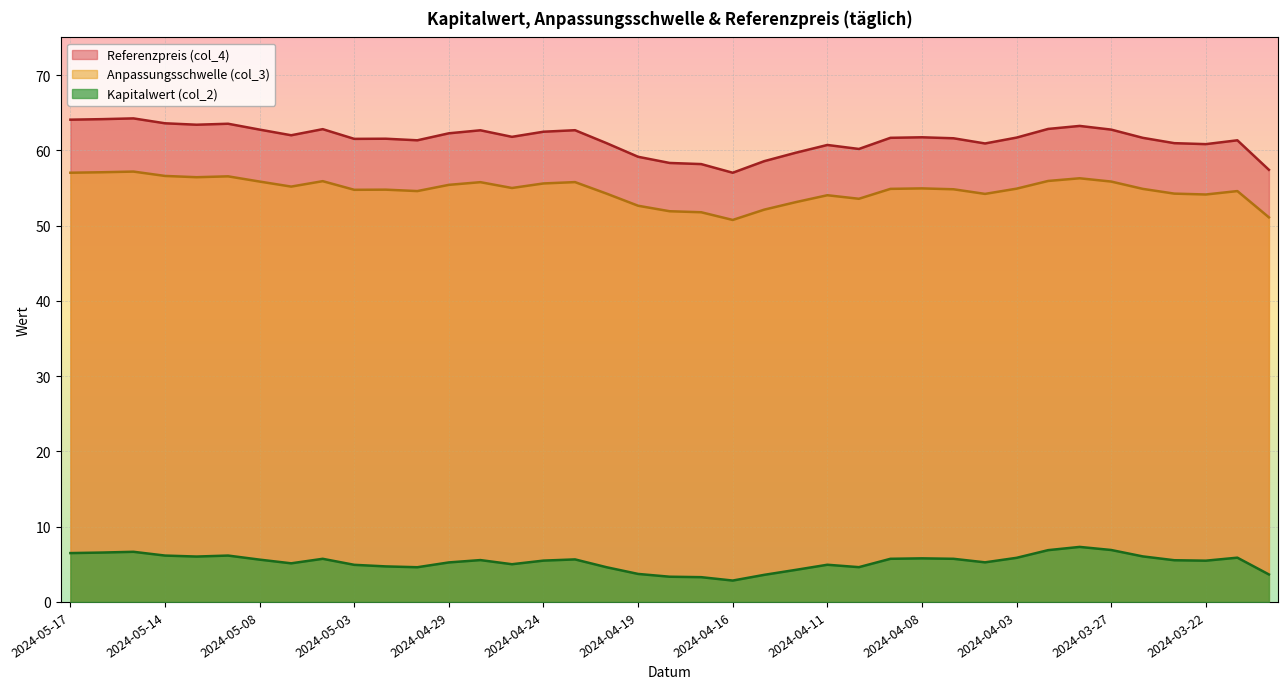

Where does the Kapitalwert (col_2) series first go above 5?

2024-05-17